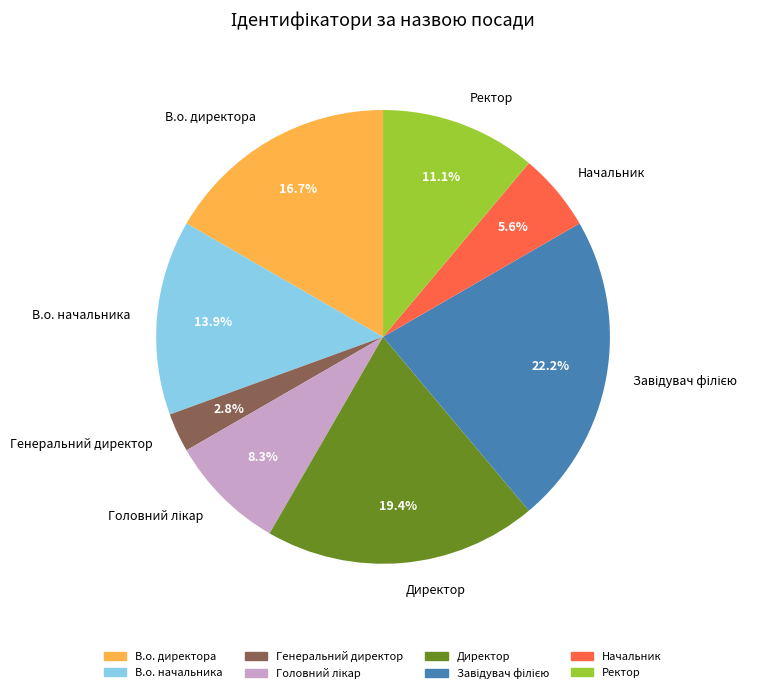

Which slice is the smallest?

Генеральний директор